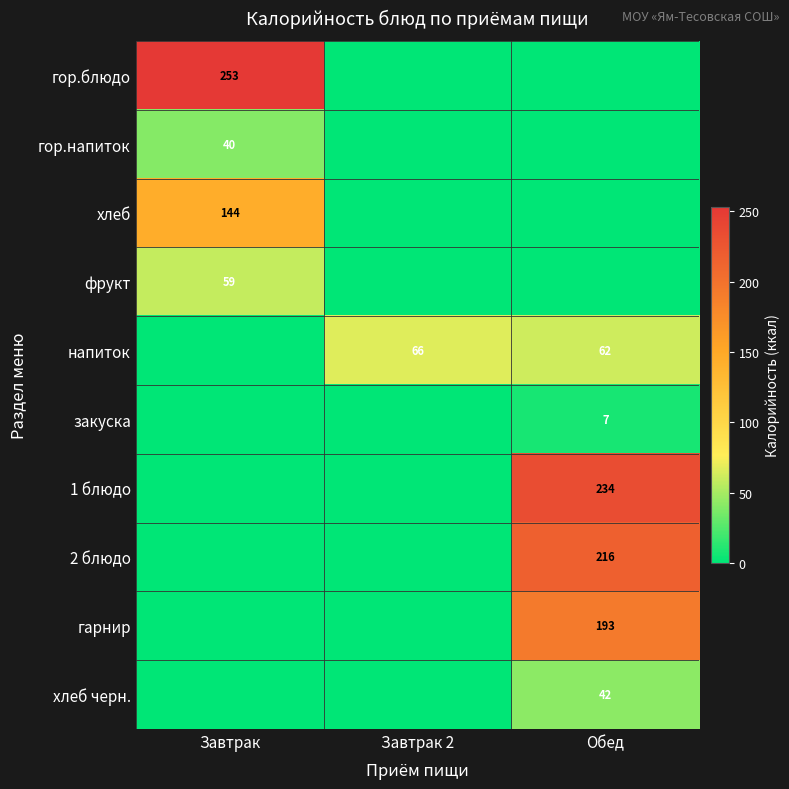

At how many categories does at least one series exceed 161?

2